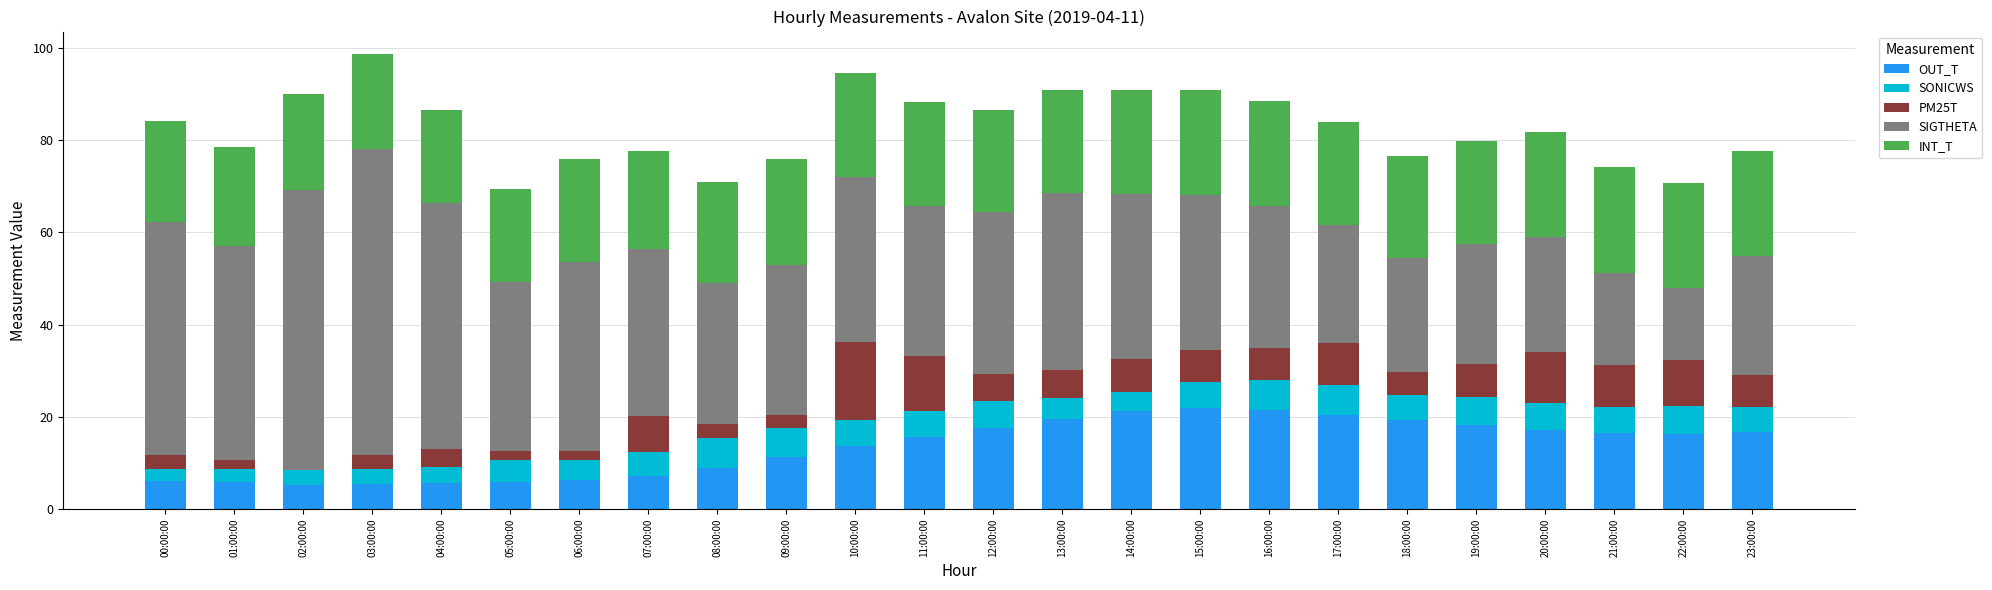

What is the total value across all series at 12:00:00?

86.6